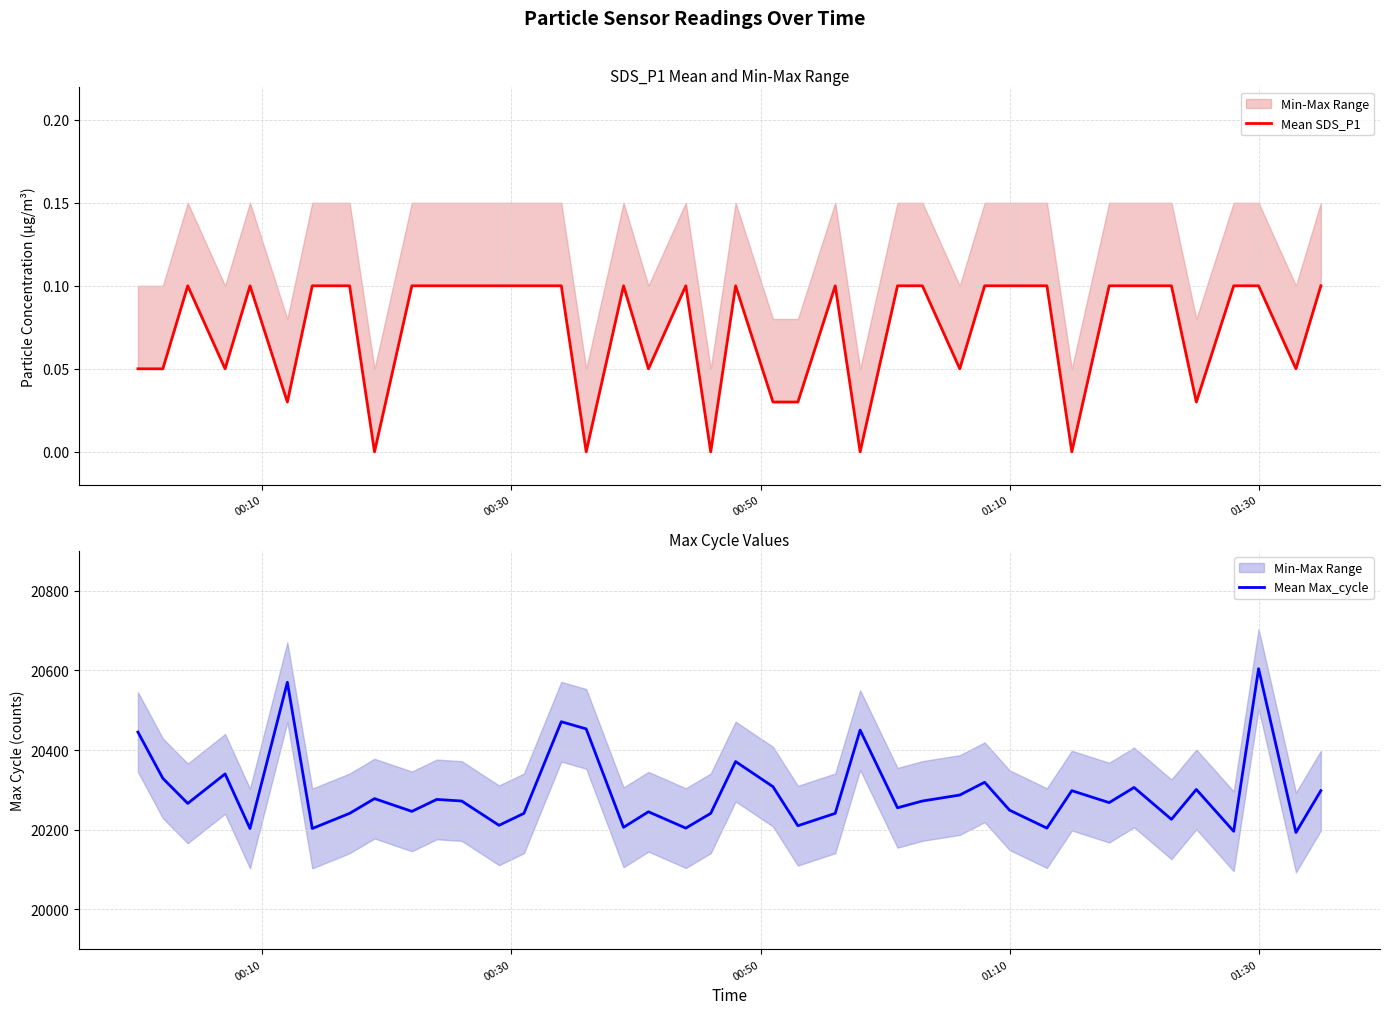

The Mean Max_cycle series shows 28131 at 01:30. True or false?

False